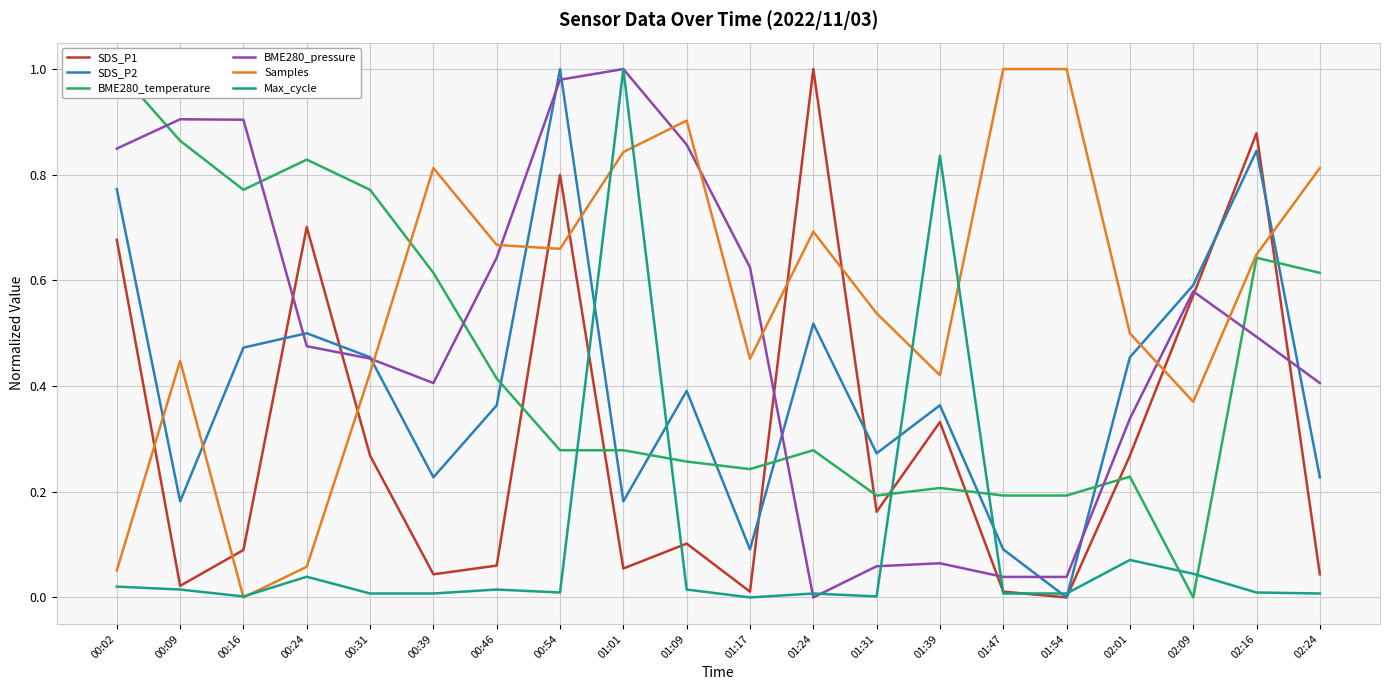

Which series has the largest total across all categories?

Samples